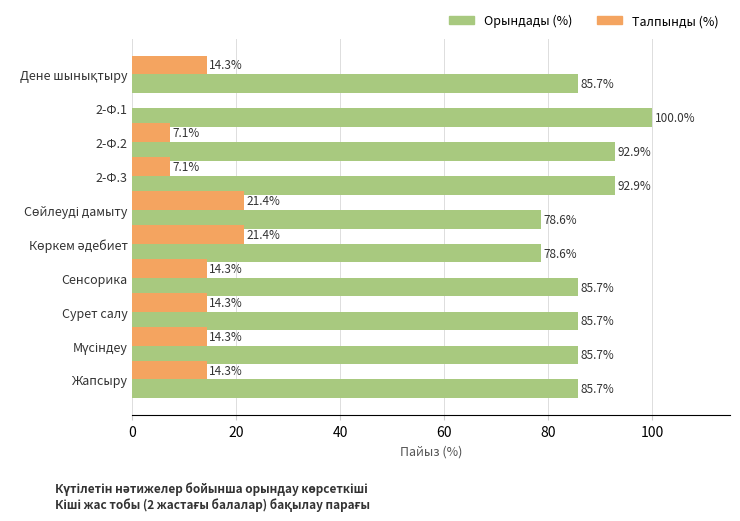

What is the highest value of the Талпынды (%) series?

21.4